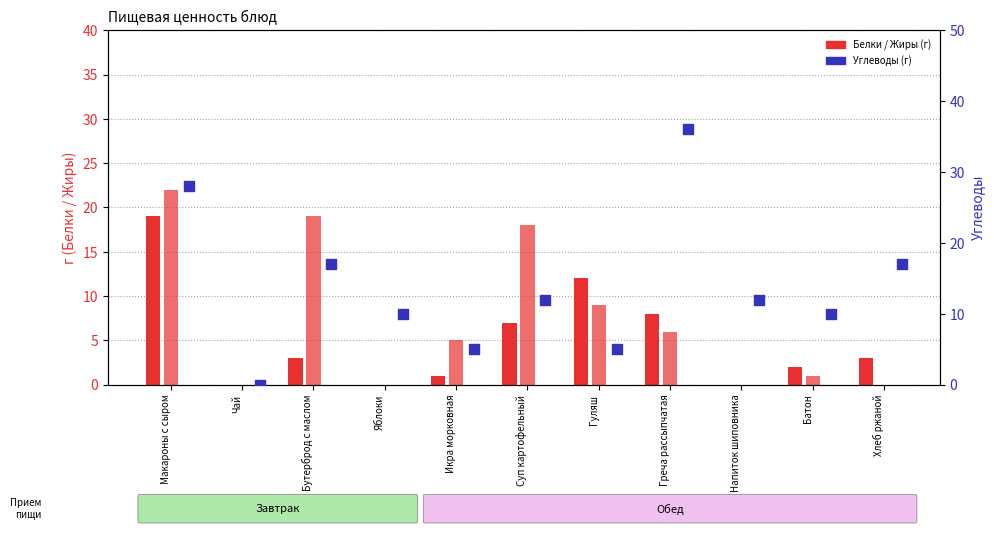

At how many categories does at least one series exceed 30?

1